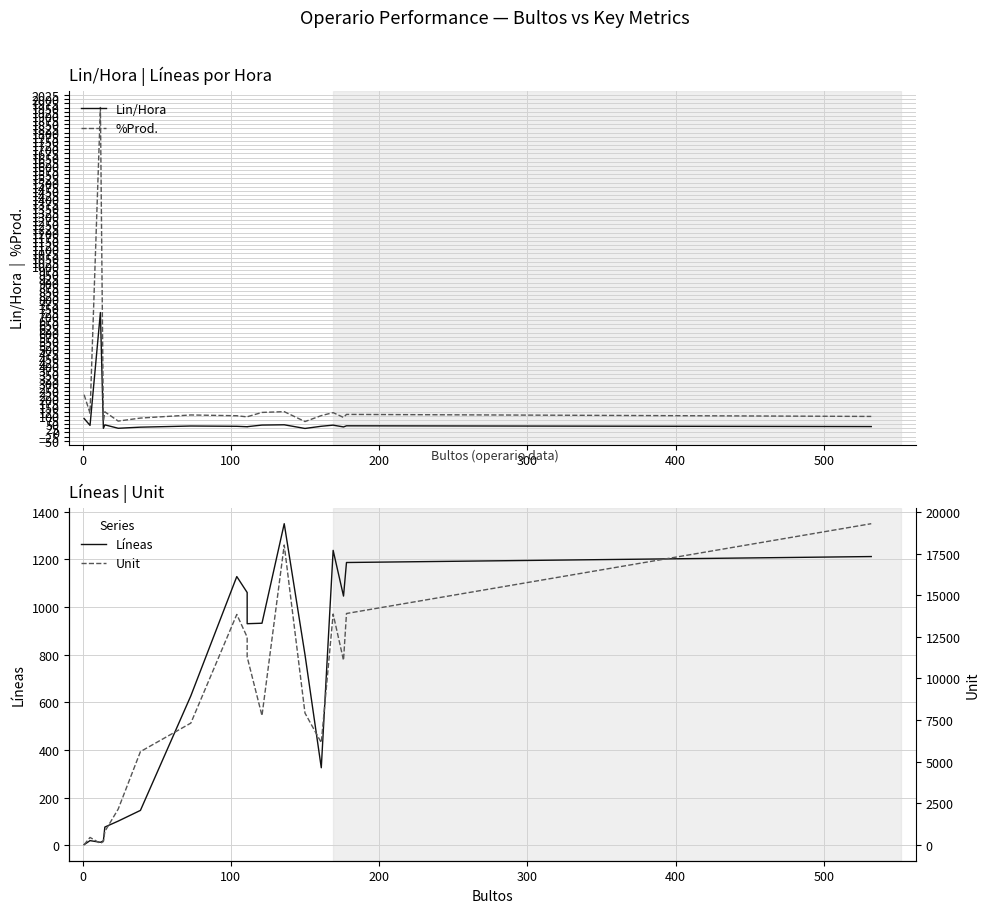

At how many categories does at least one series exceed 18900?

1